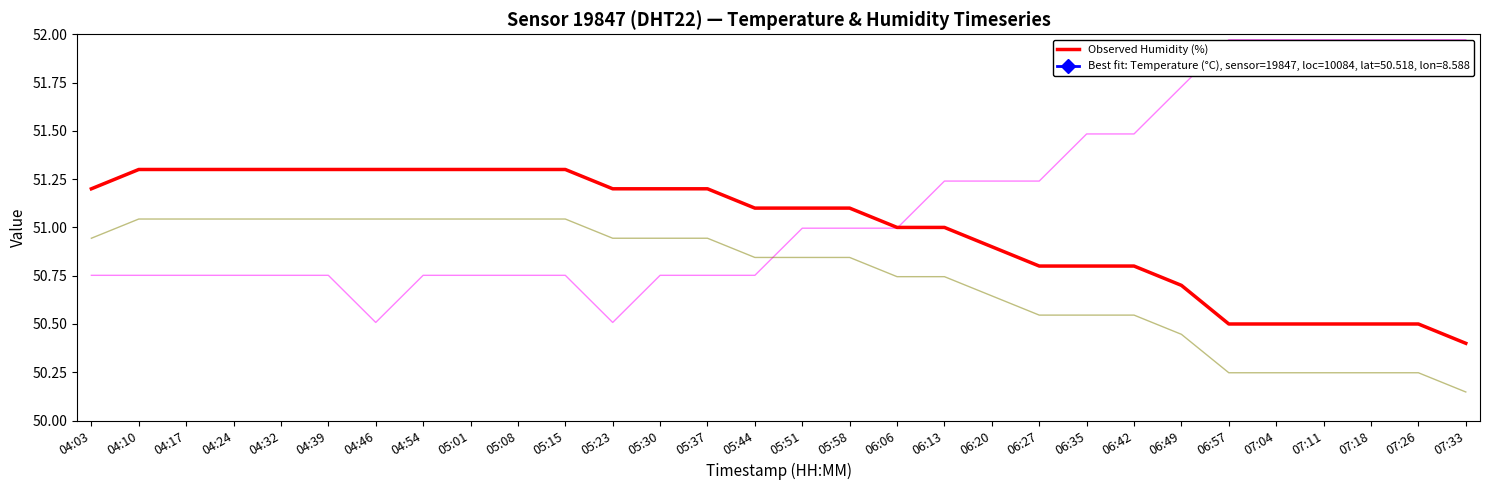

Rank the categories by value from lowest to highest.

07:33, 06:57, 07:04, 07:11, 07:18, 07:26, 06:49, 06:27, 06:35, 06:42, 06:20, 06:06, 06:13, 05:44, 05:51, 05:58, 04:03, 05:23, 05:30, 05:37, 04:10, 04:17, 04:24, 04:32, 04:39, 04:46, 04:54, 05:01, 05:08, 05:15